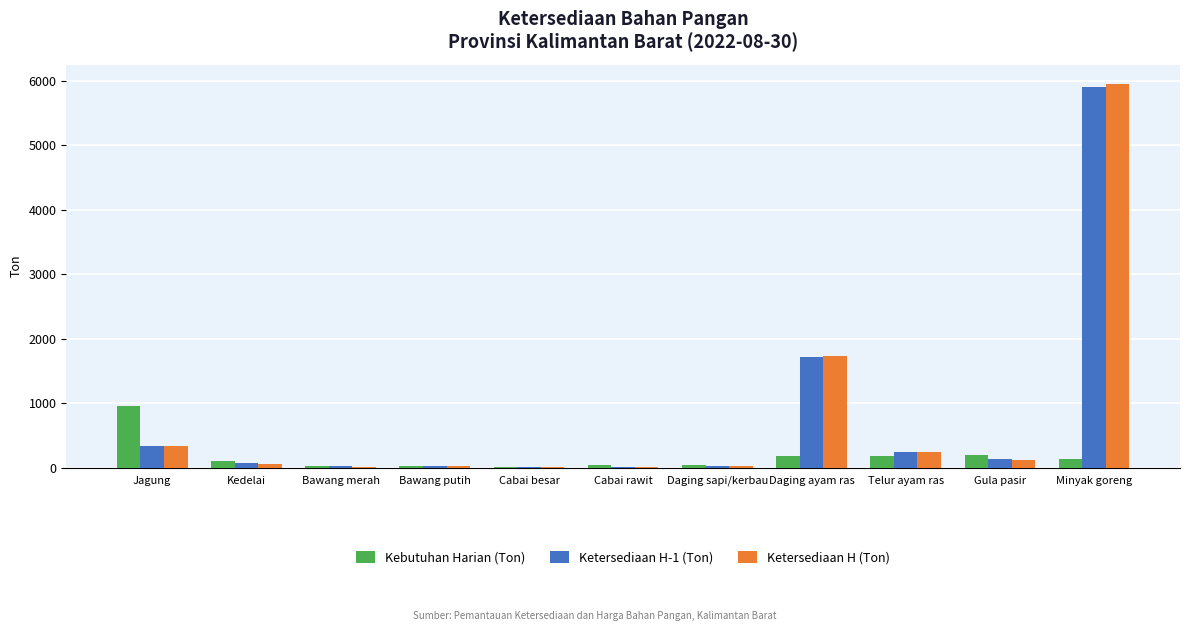

Where is Kebutuhan Harian (Ton) nearest to the value 483?

Gula pasir